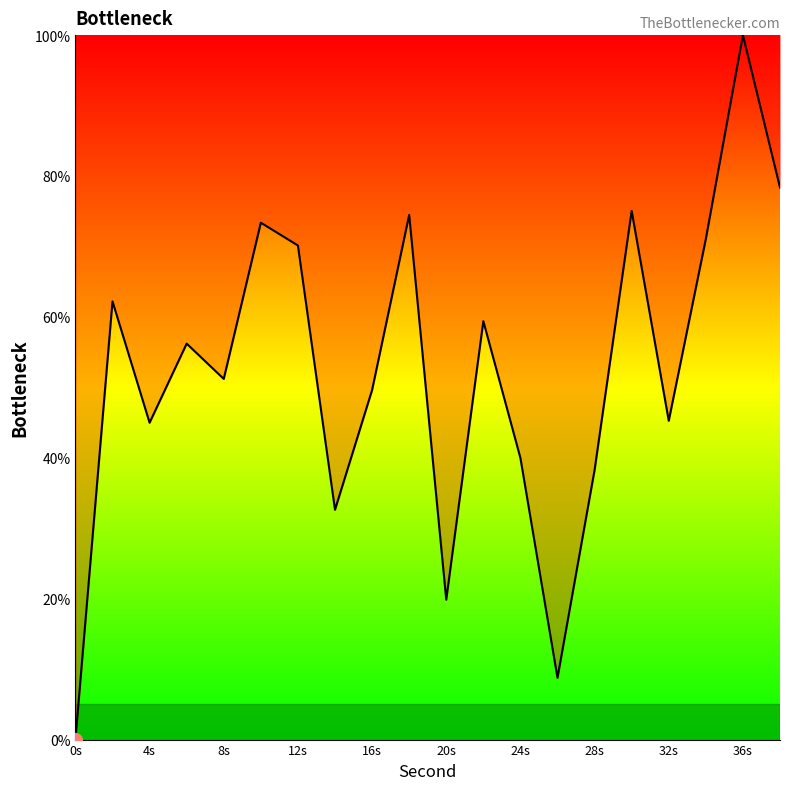

What is the maximum value shown in the chart?

100.0